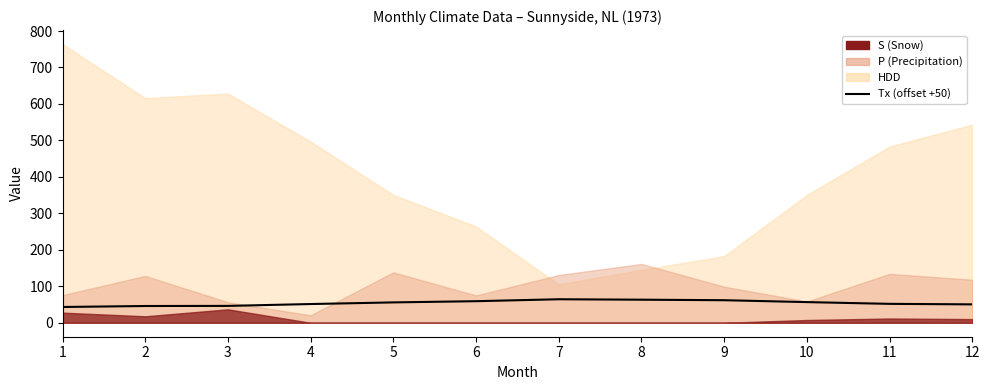

Which category has the highest value across all series?

7